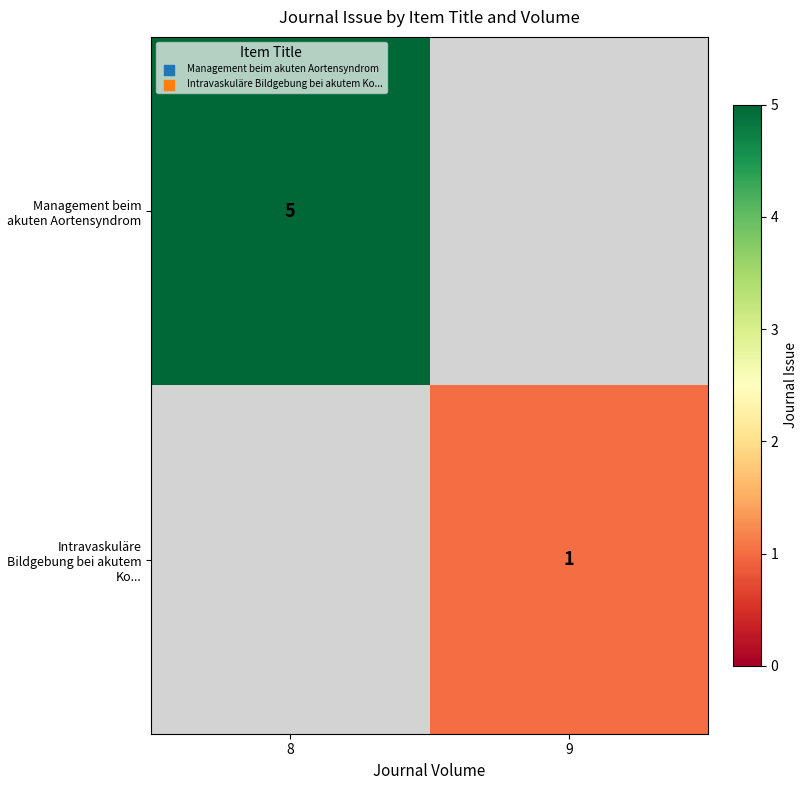

Is it true that Intravaskuläre Bildgebung bei akutem Ko... equals 2 at 9?

False